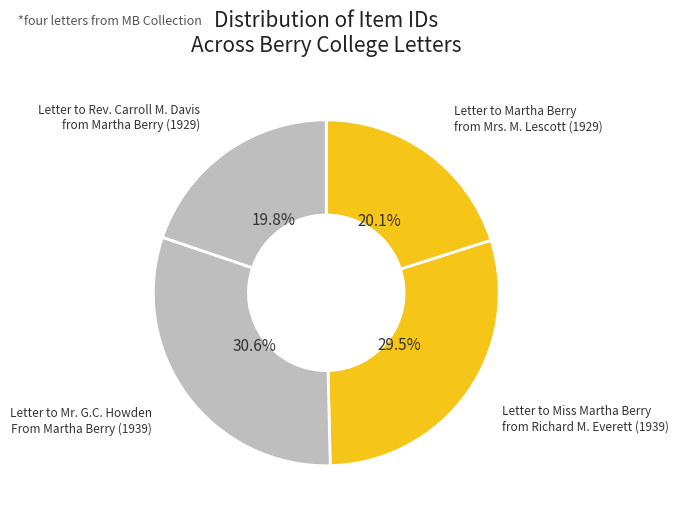

Rank the categories by value from highest to lowest.

Letter to Mr. G.C. Howden
From Martha Berry (1939), Letter to Miss Martha Berry
from Richard M. Everett (1939), Letter to Martha Berry
from Mrs. M. Lescott (1929), Letter to Rev. Carroll M. Davis
from Martha Berry (1929)